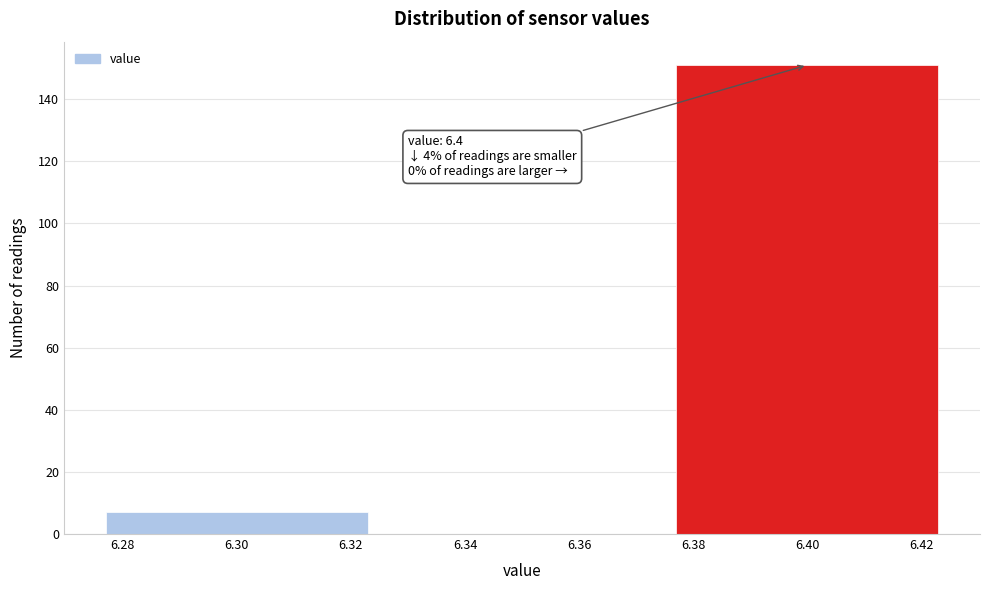

Which range on the x-axis has the tallest bar?

6.375 to 6.425